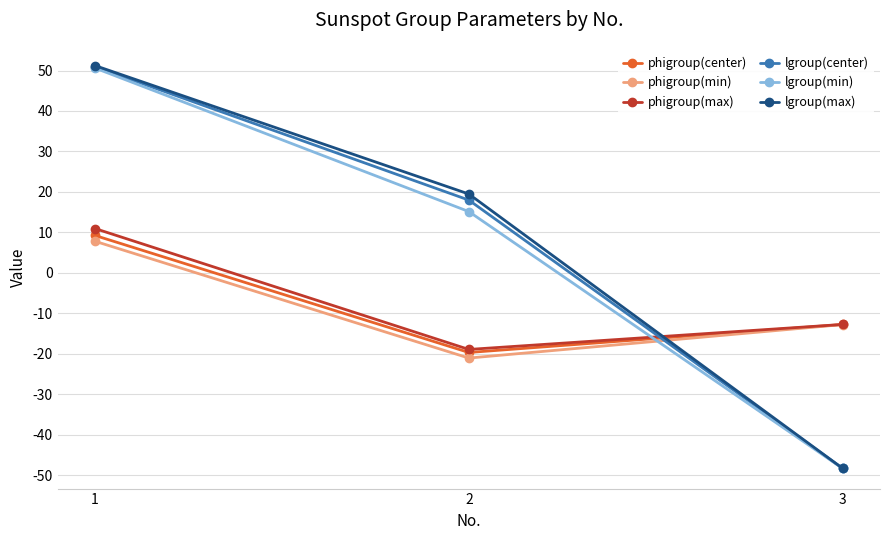

What is the spread (max minus min) of values at 3?

35.6